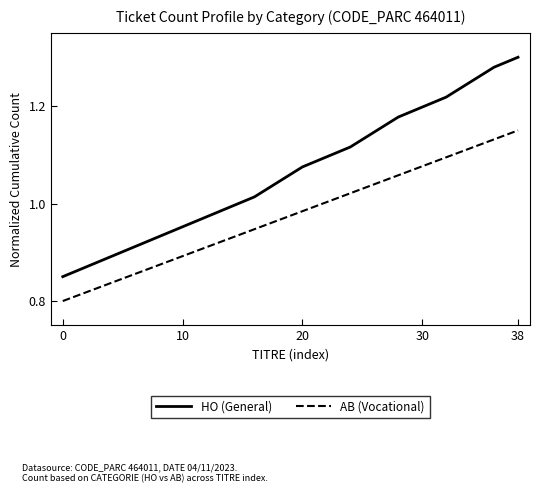

Rank the series by their maximum value, from lowest to highest.

AB (Vocational), HO (General)